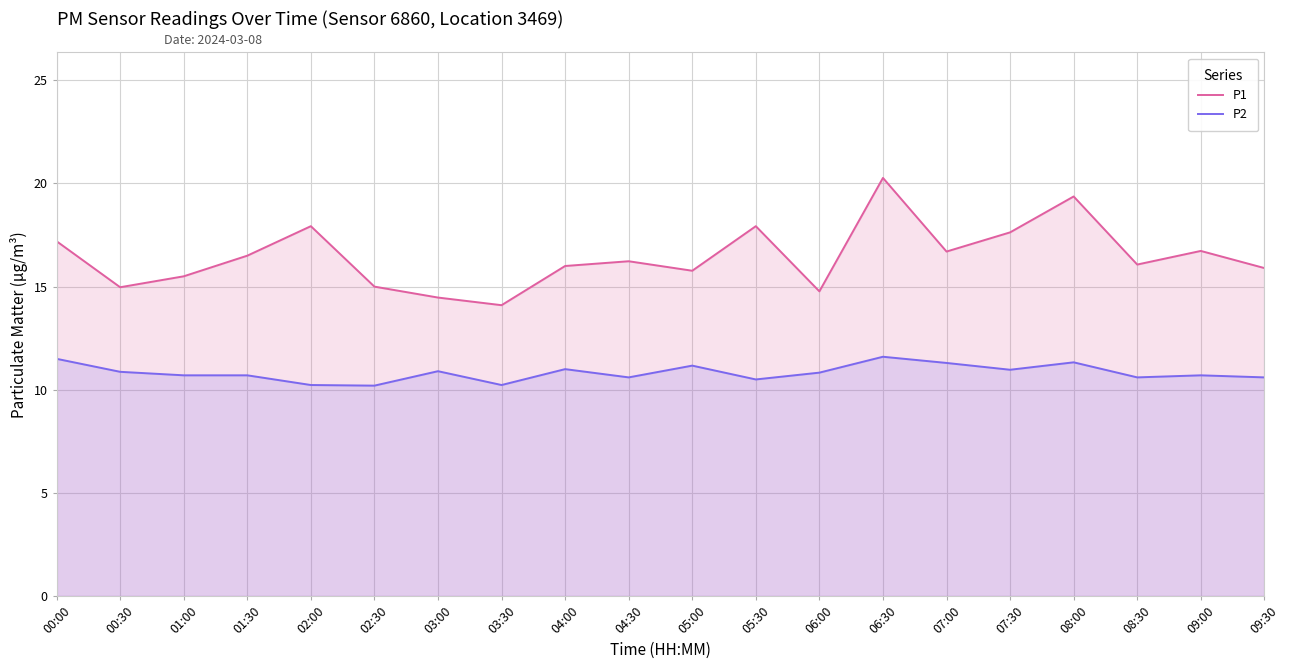

The value of P2 at 00:30 is 19.4. True or false?

False